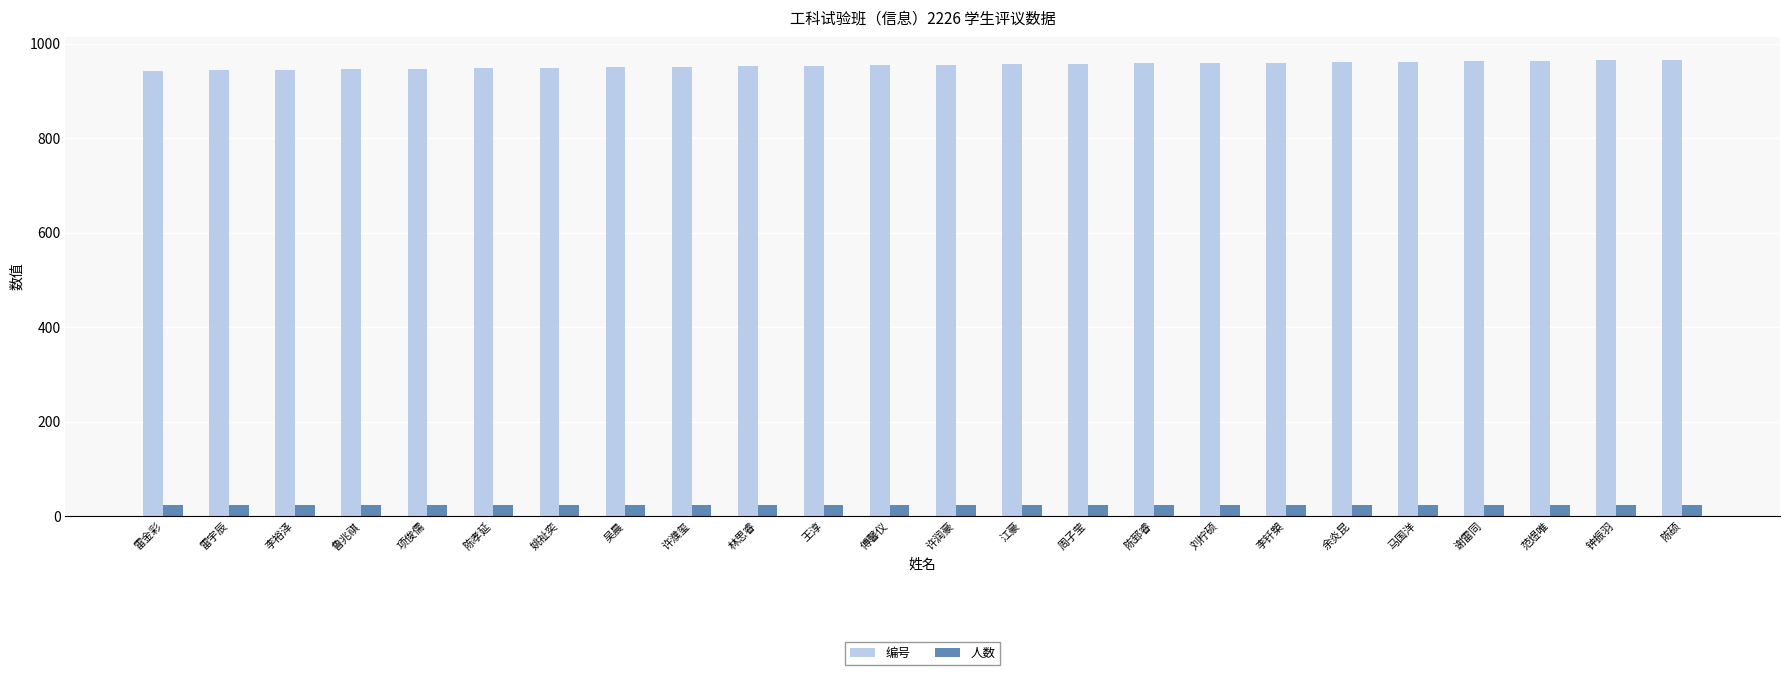

What is the spread (max minus min) of values at 王淳?

929